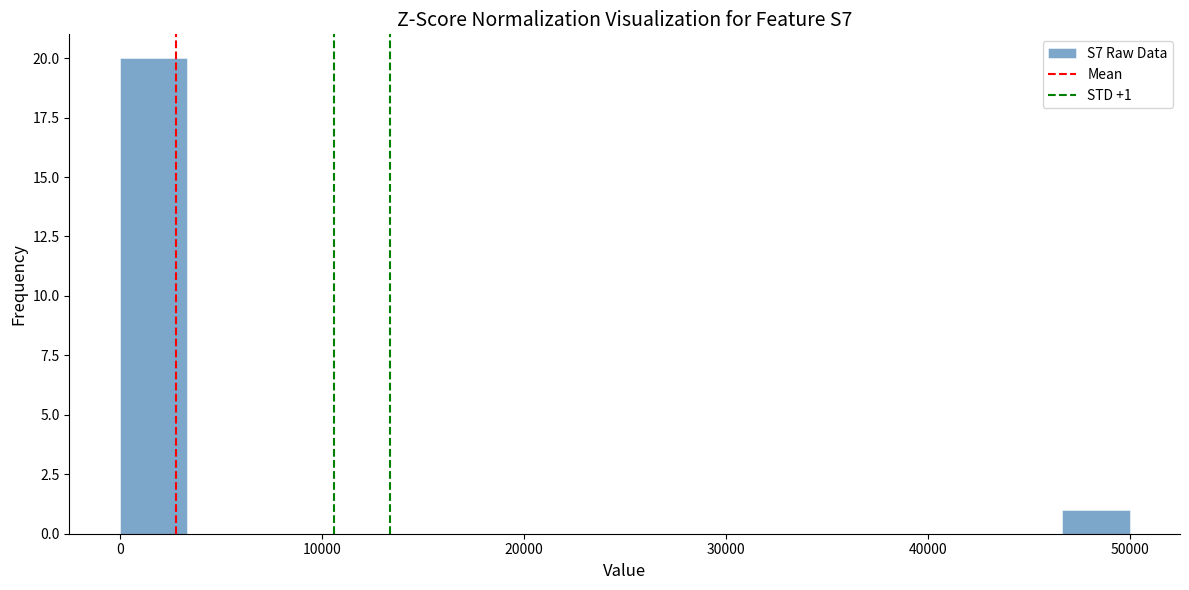

Read against the x-axis, roughly where is the centre of the tallest bar?

2000